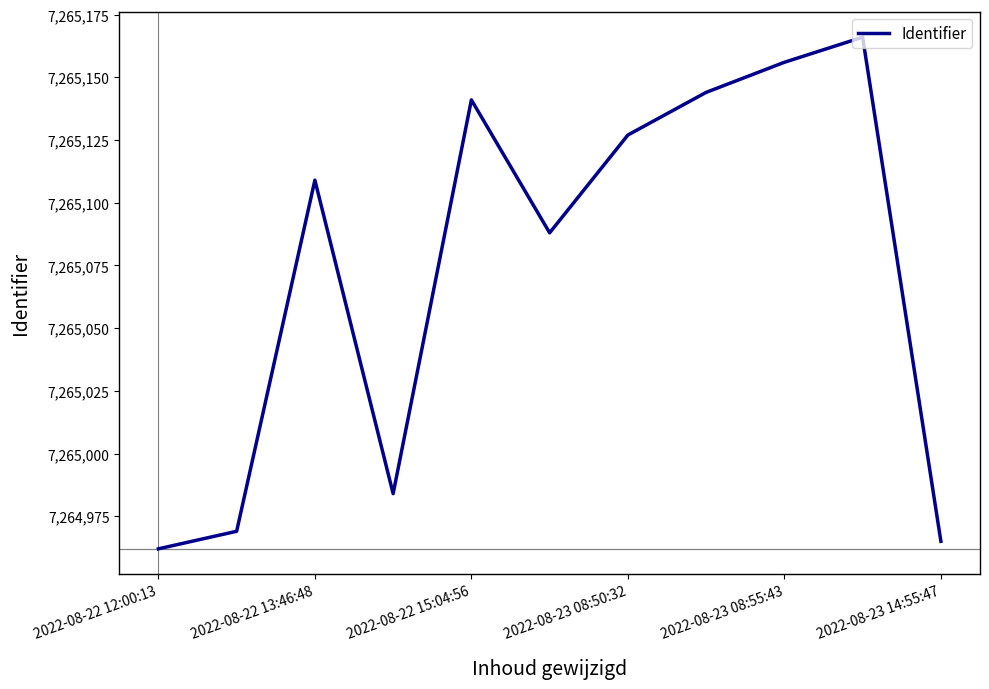

How many values are below 7265109?

5